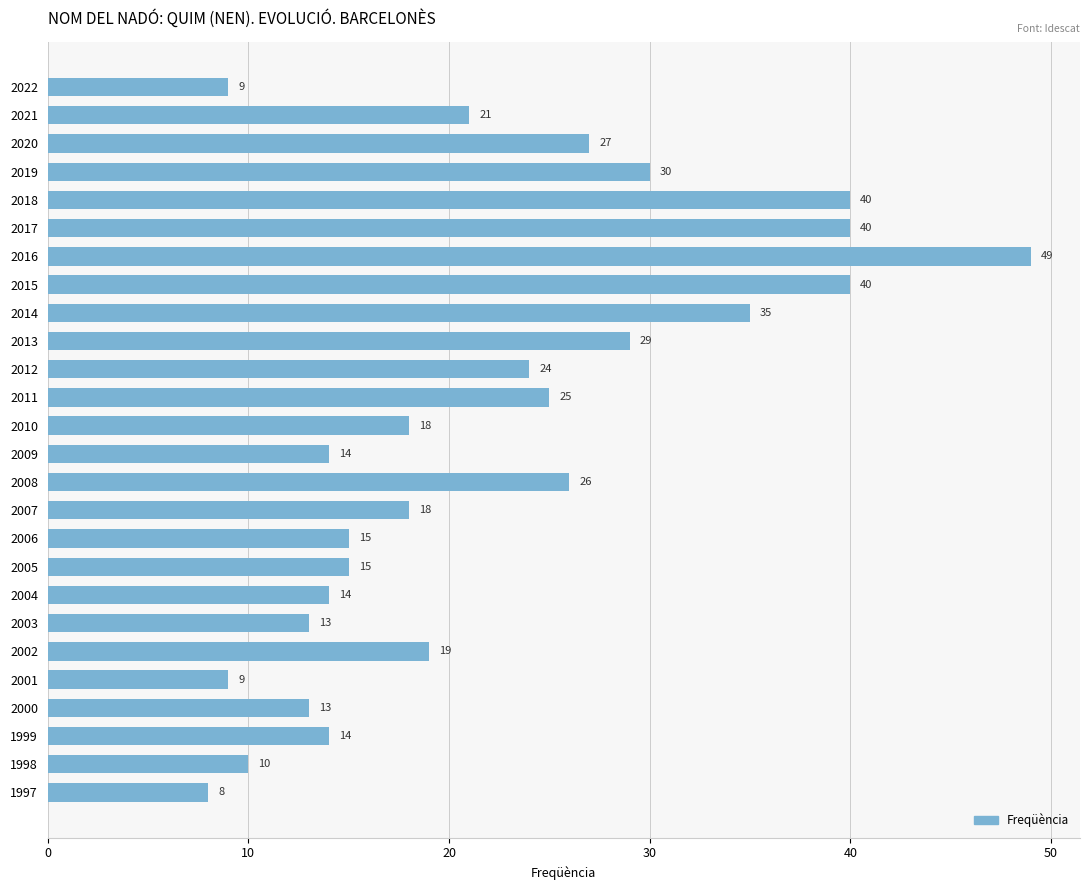

Reading bottom to top, transcribe all the data shown in this chart.

1997=8	1998=10	1999=14	2000=13	2001=9	2002=19	2003=13	2004=14	2005=15	2006=15	2007=18	2008=26	2009=14	2010=18	2011=25	2012=24	2013=29	2014=35	2015=40	2016=49	2017=40	2018=40	2019=30	2020=27	2021=21	2022=9